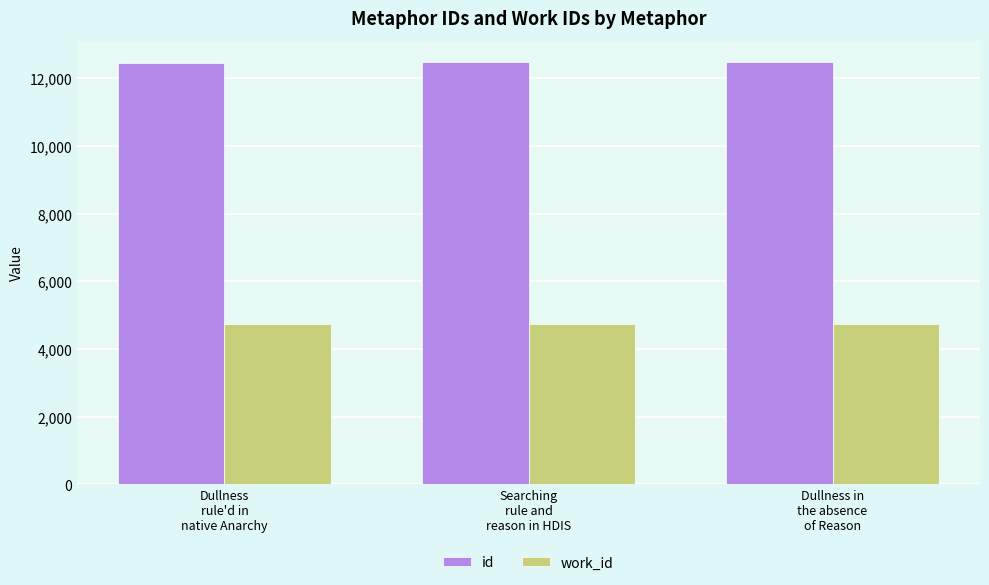

Which series has the largest total across all categories?

id